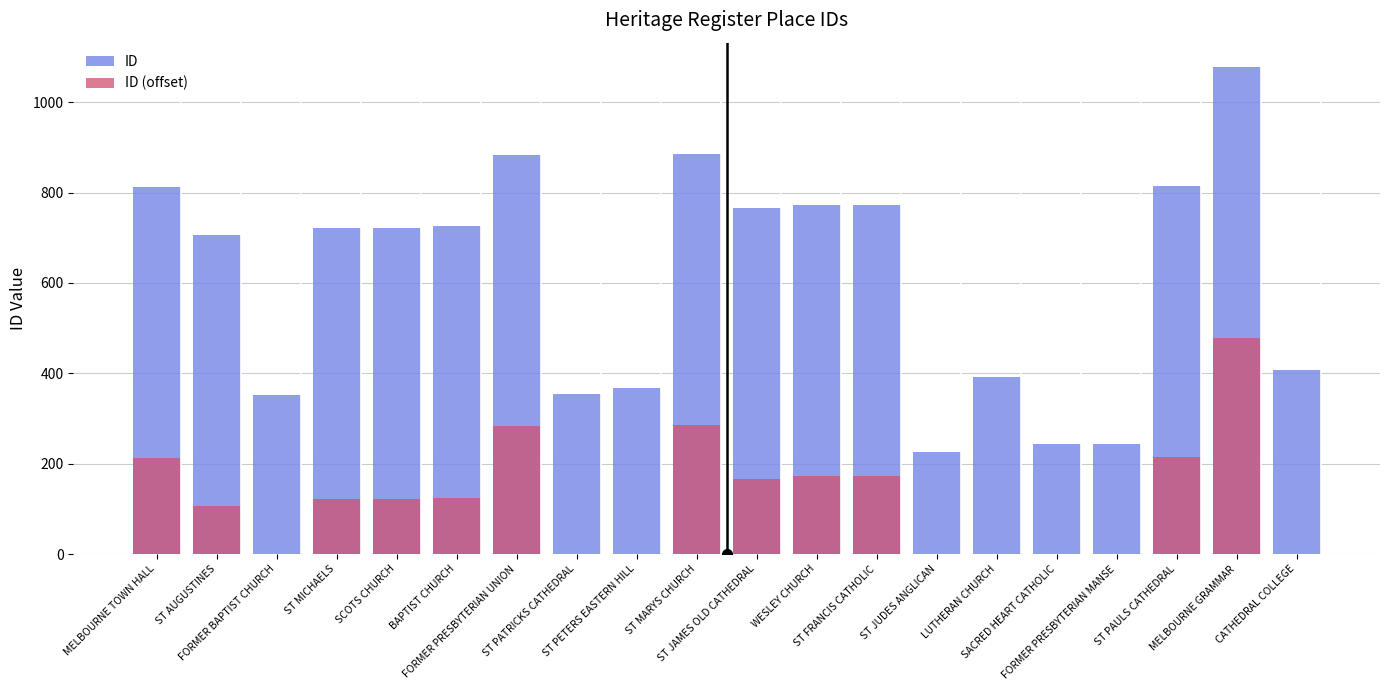

What is the label of the 14th bar from the right?

FORMER PRESBYTERIAN UNION